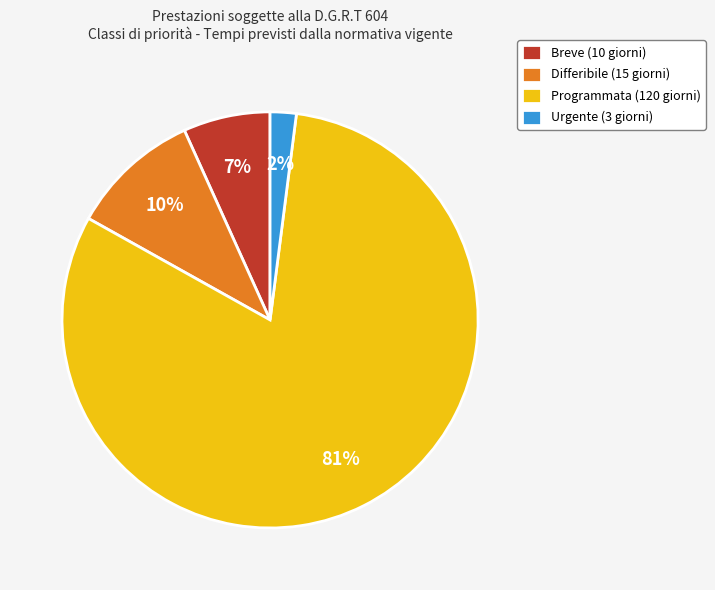

To the nearest percent, what is the average slice percentage?

25%